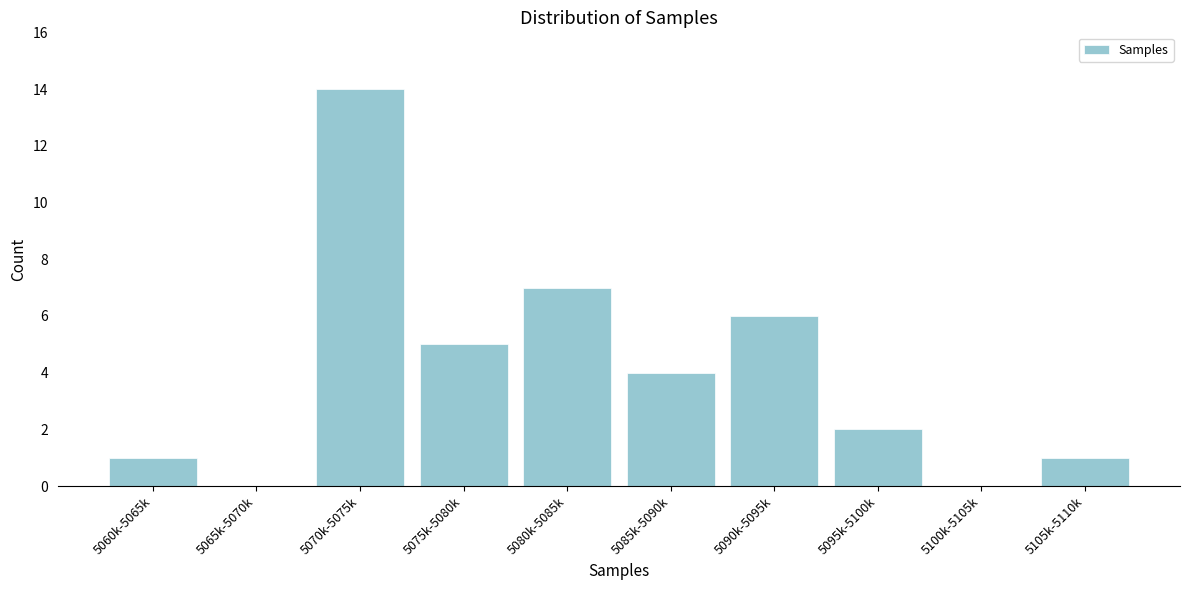

Reading left to right, extract all data points from this chart.

5060k-5065k=1	5065k-5070k=0	5070k-5075k=14	5075k-5080k=5	5080k-5085k=7	5085k-5090k=4	5090k-5095k=6	5095k-5100k=2	5100k-5105k=0	5105k-5110k=1